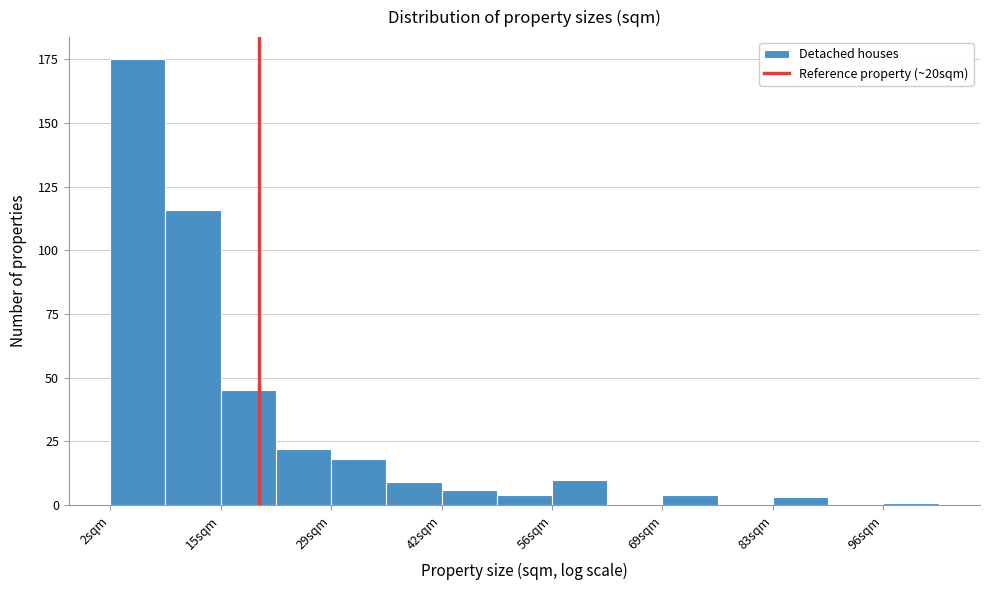

Around what value on the x-axis is the tallest bar? Give the approximate position of its centre, as read against the axis.

6